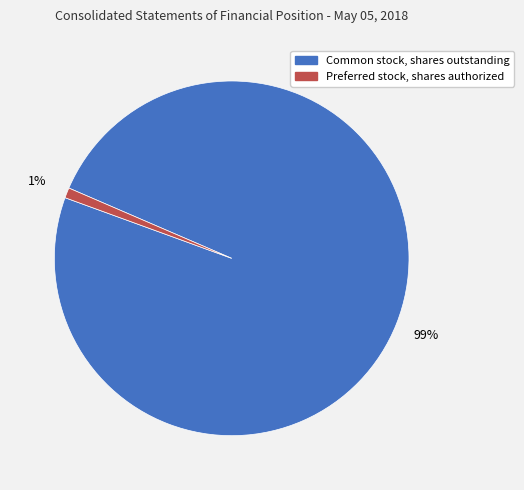

Which category has the biggest portion of the pie?

Common stock, shares outstanding